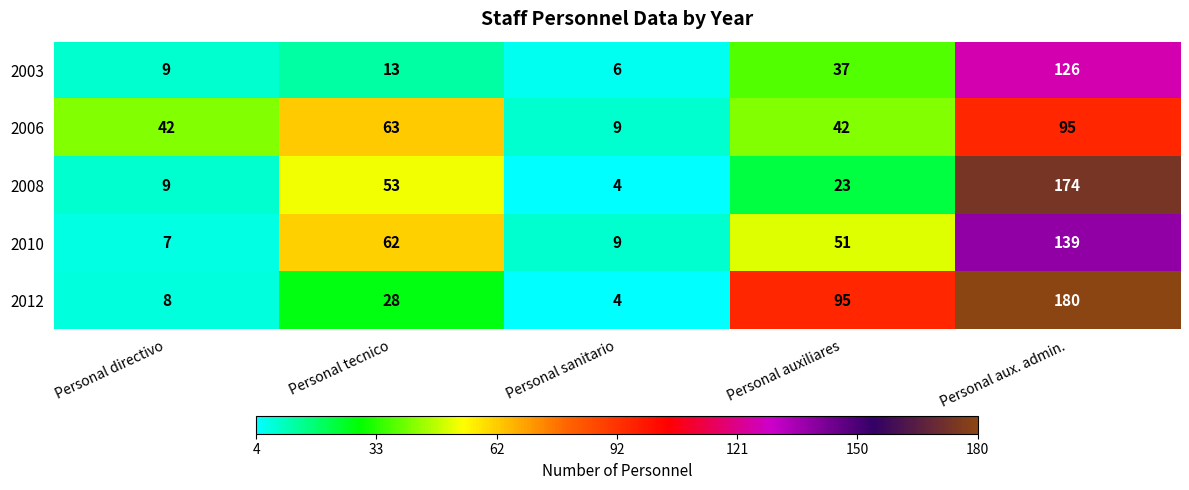

At how many categories does at least one series exceed 28?

4